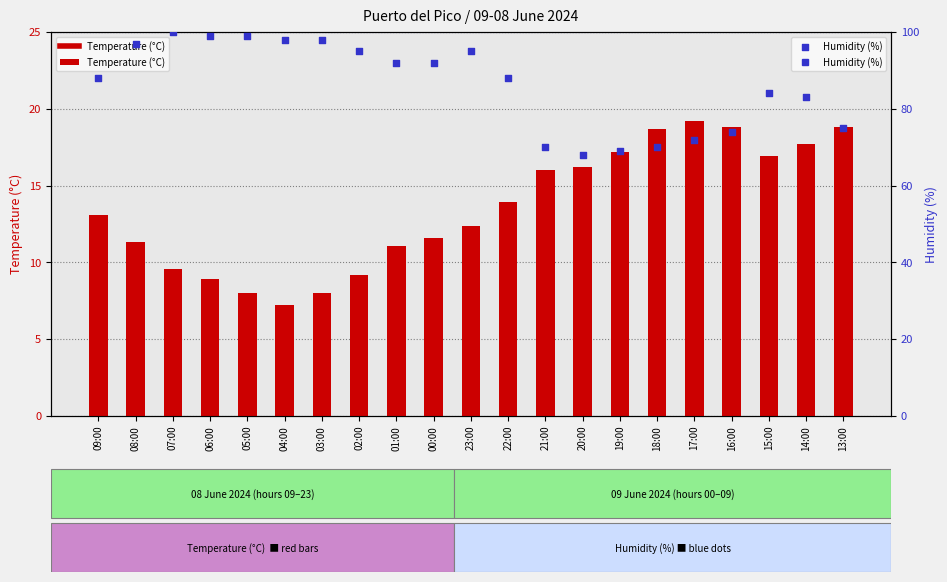

At how many categories does at least one series exceed 27?

21